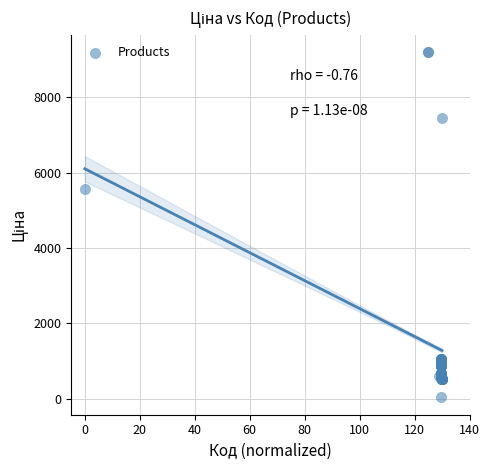

What Y value in the scatter plot is closest to 4614?

5560.3